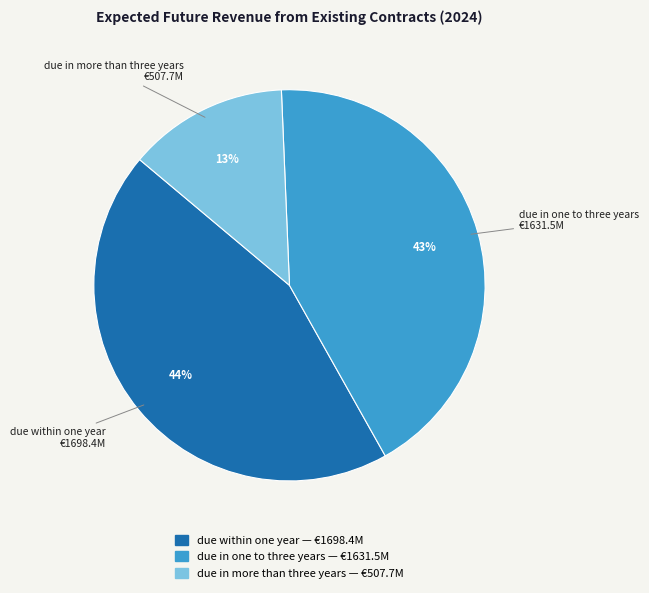

What percentage is the due within one year slice, to the nearest percent?

44%